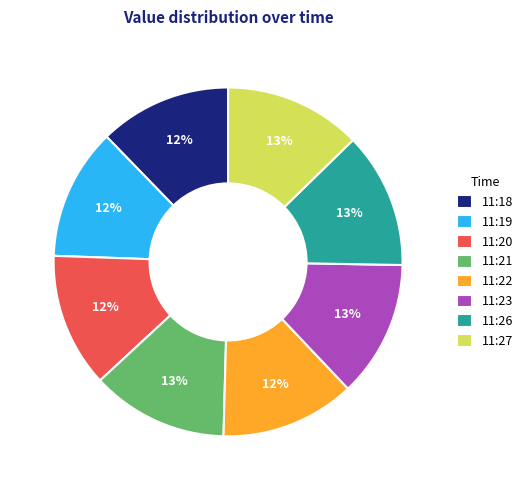

Does 11:18 account for over 50% of the chart?

No